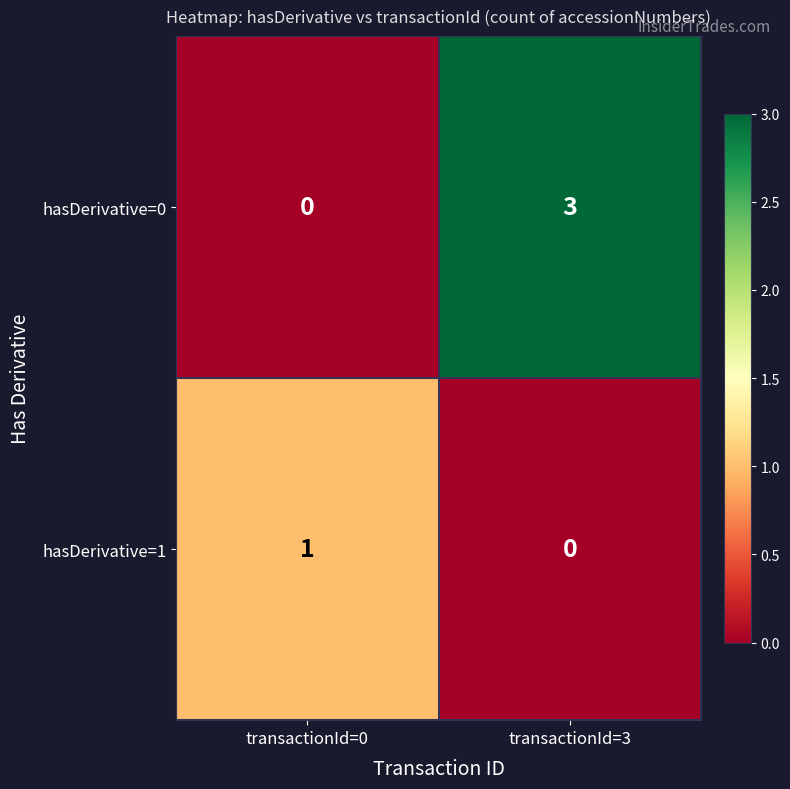

Which series has the largest total across all categories?

hasDerivative=0